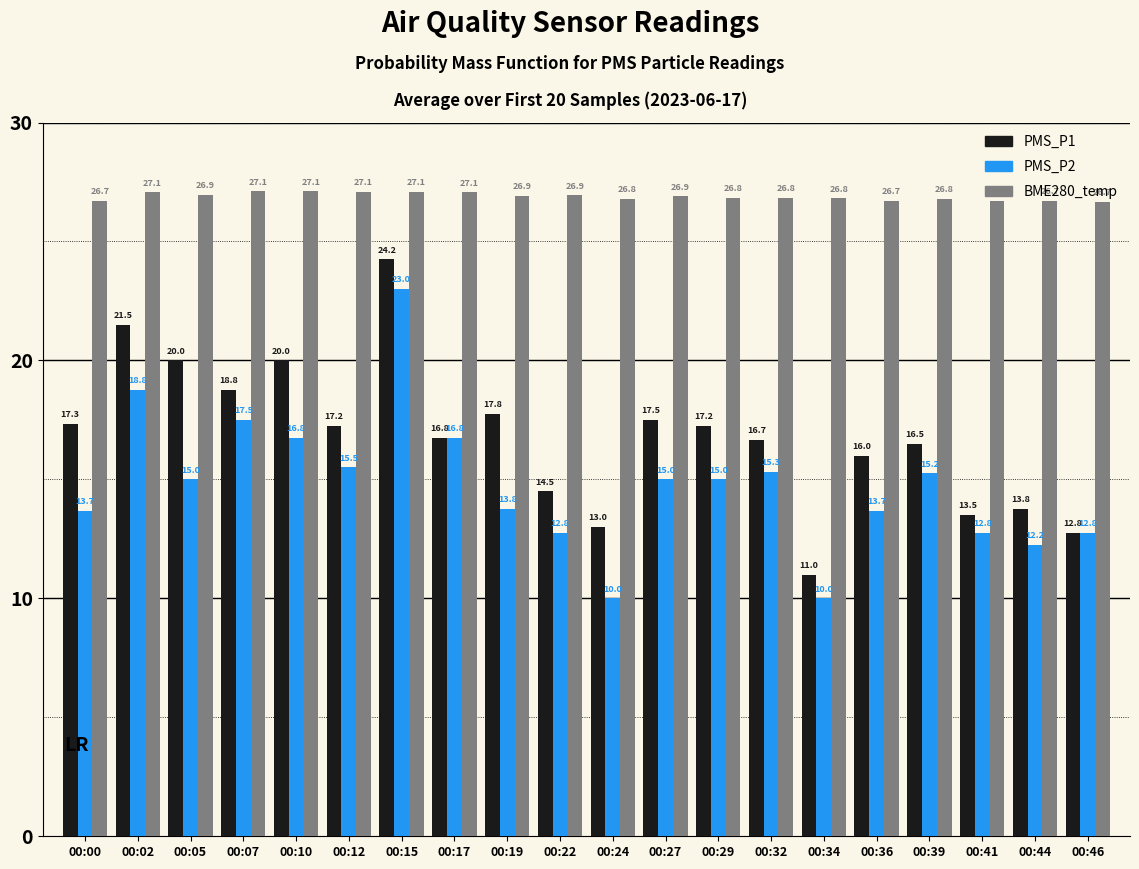

What is the spread (max minus min) of values at 00:34?

16.8